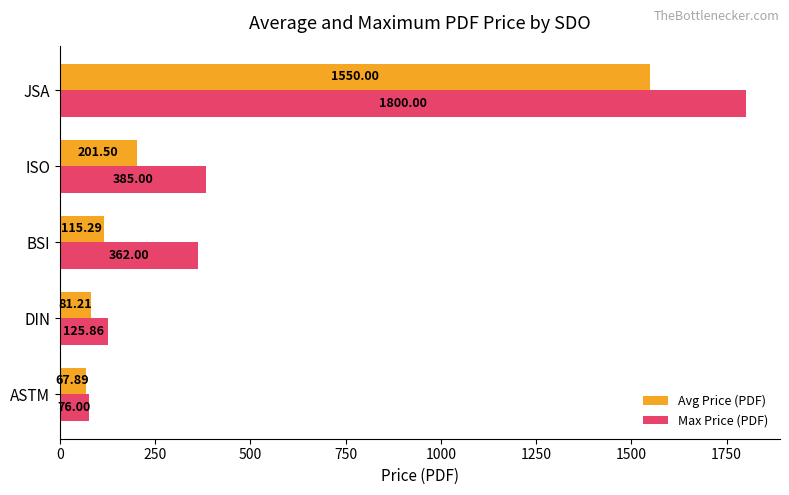

What is the maximum value shown in the chart?

1800.0